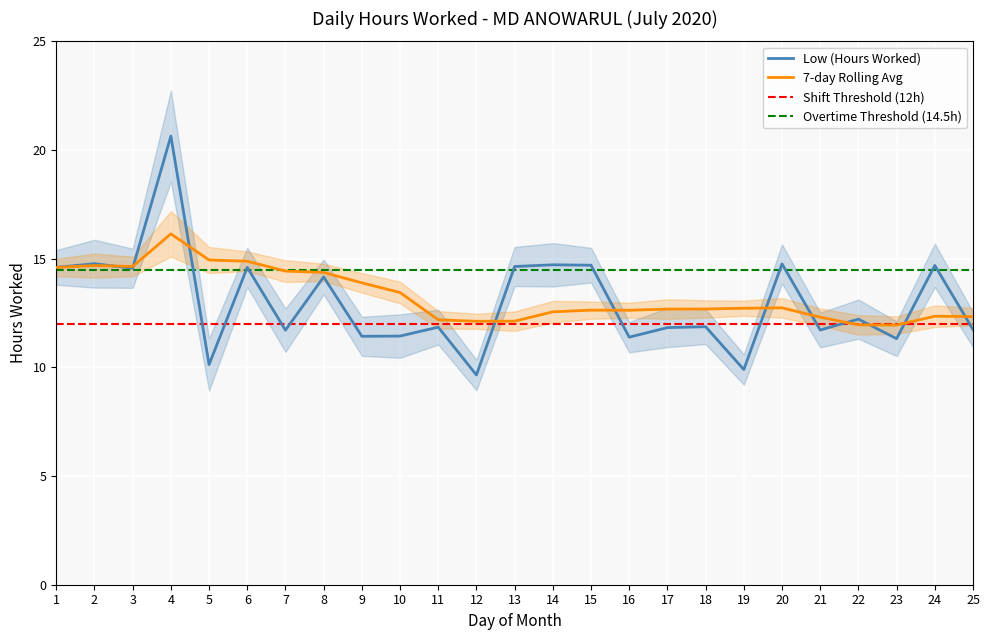

How many values exceed 11?

22